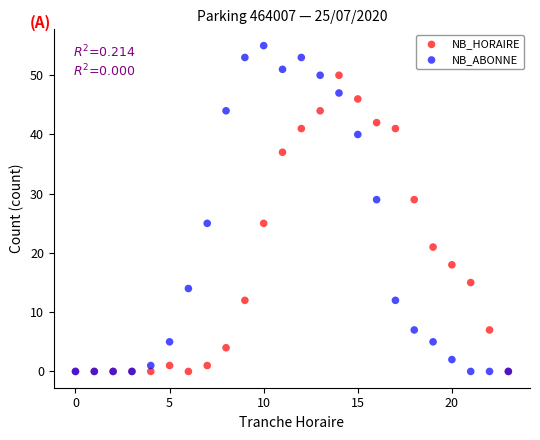

What are all the series names shown in the legend?

NB_HORAIRE, NB_ABONNE